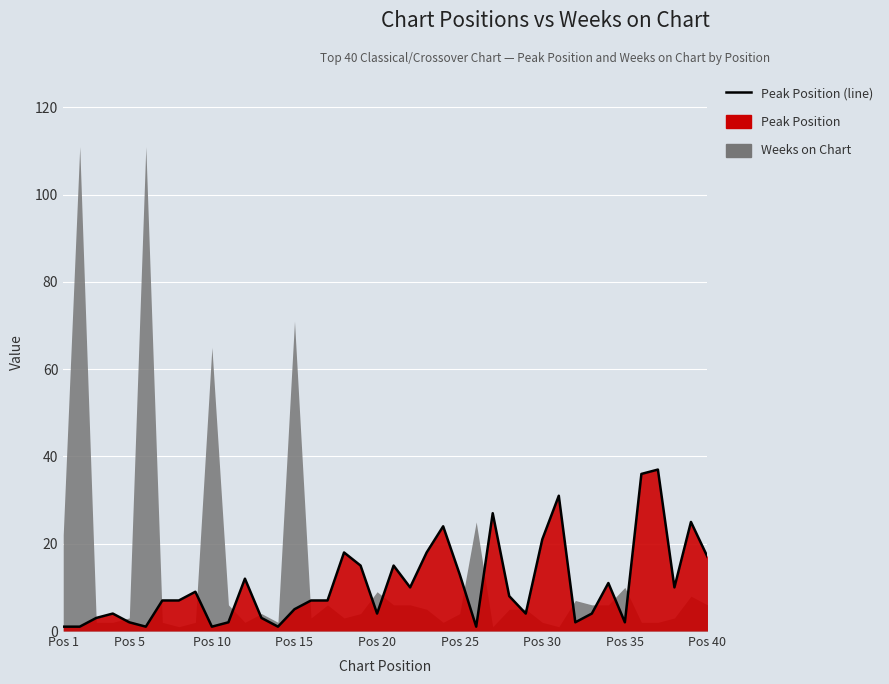

How many categories are shown in the chart?

40